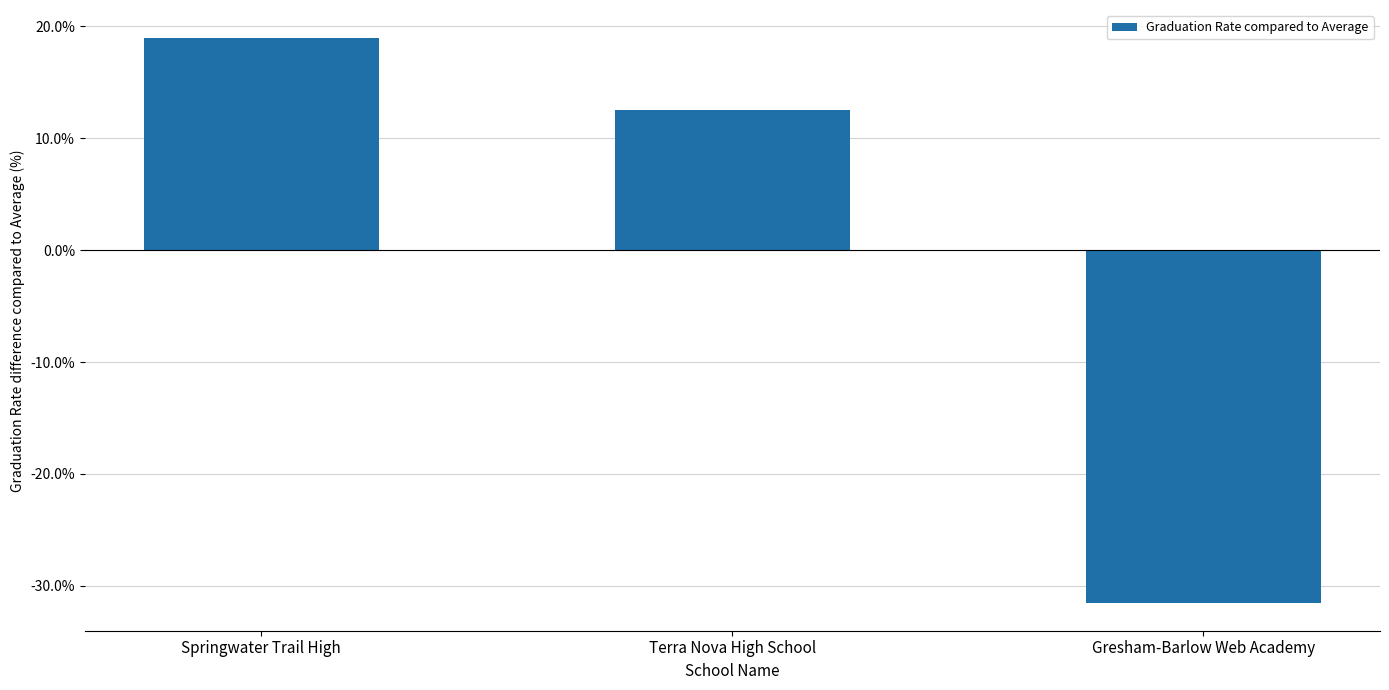

What is the label of the 2nd bar from the left?

Terra Nova High School